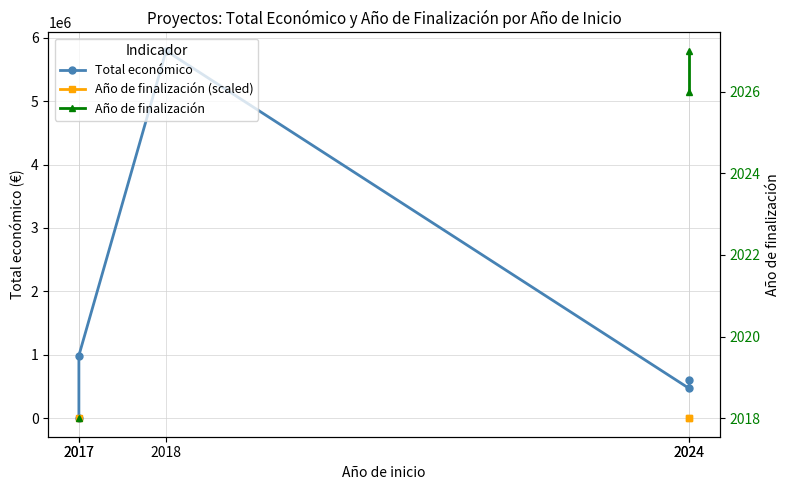

The Total económico series shows -2857726.4 at 2017. True or false?

False